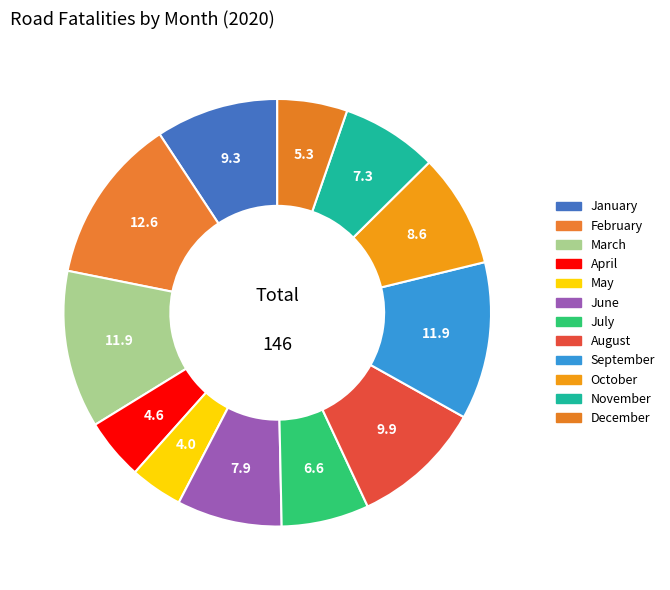

Does April account for over 50% of the chart?

No